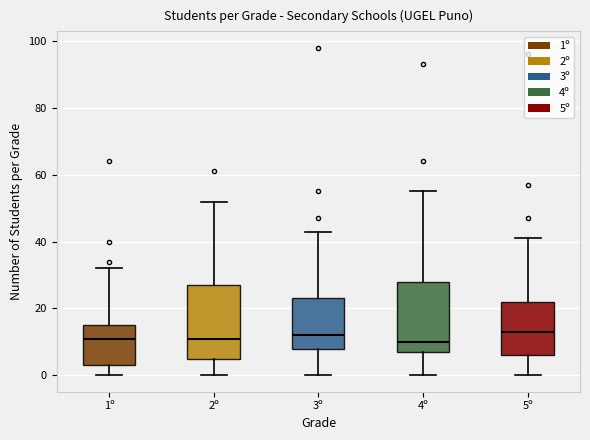

Reading left to right, read every box against the y-axis: the position of its median line, the range the box covers, and the ends of its whiskers. The values are not printed on the chart, so give them approximately, as read against the axis.

1º: median 12, box 4 to 16, whiskers 0 to 32
2º: median 12, box 6 to 28, whiskers 0 to 52
3º: median 12, box 8 to 24, whiskers 0 to 44
4º: median 10, box 8 to 28, whiskers 0 to 56
5º: median 14, box 6 to 22, whiskers 0 to 42